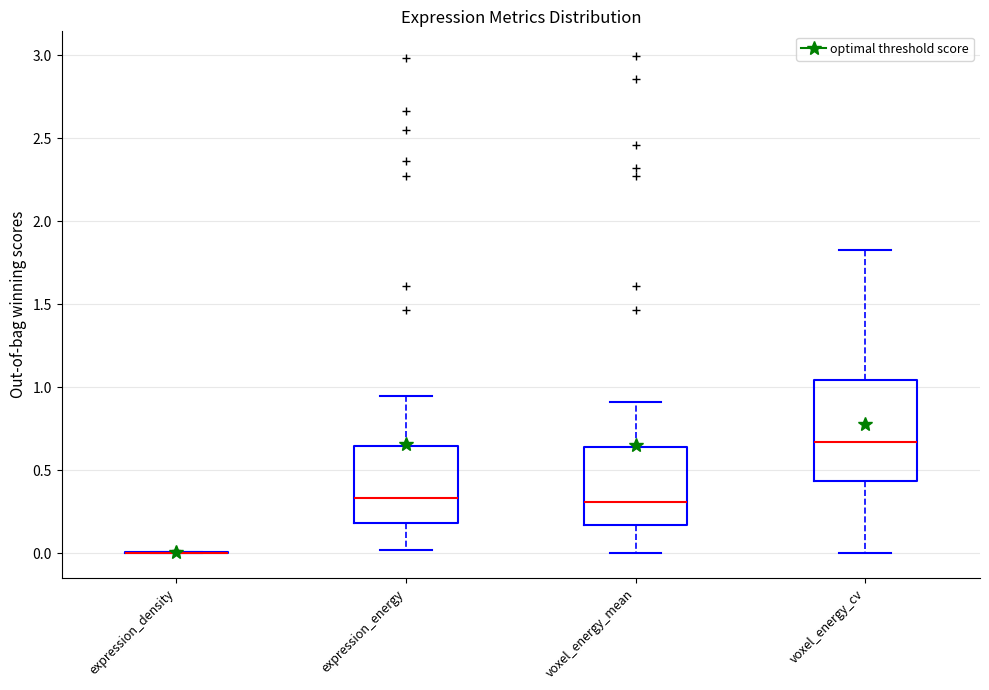

Where is the lower edge of the box for voxel_energy_cv on the y-axis? The values are not printed on the chart, so give them approximately, as read against the axis.

0.45